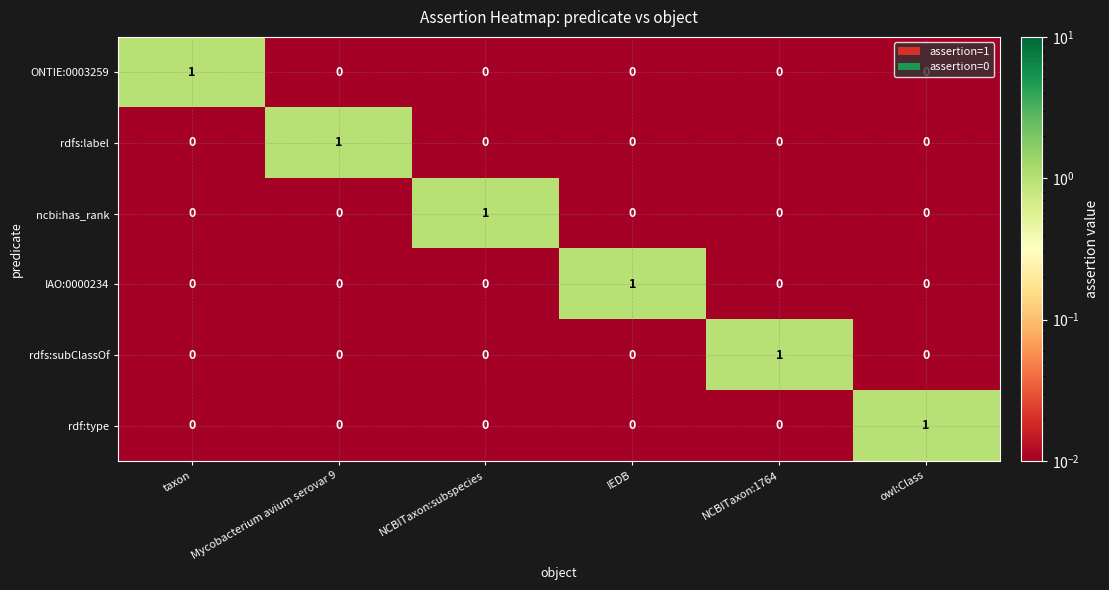

Count the number of categories in the chart.

6